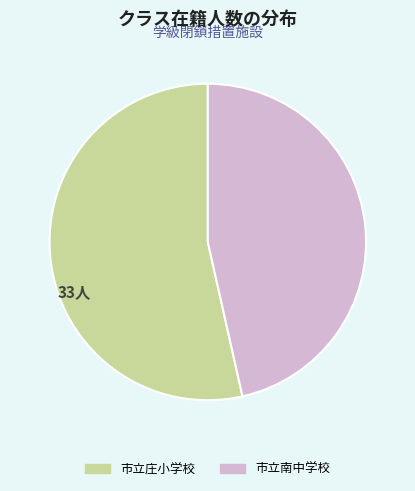

Which category has the smallest portion of the pie?

市立南中学校